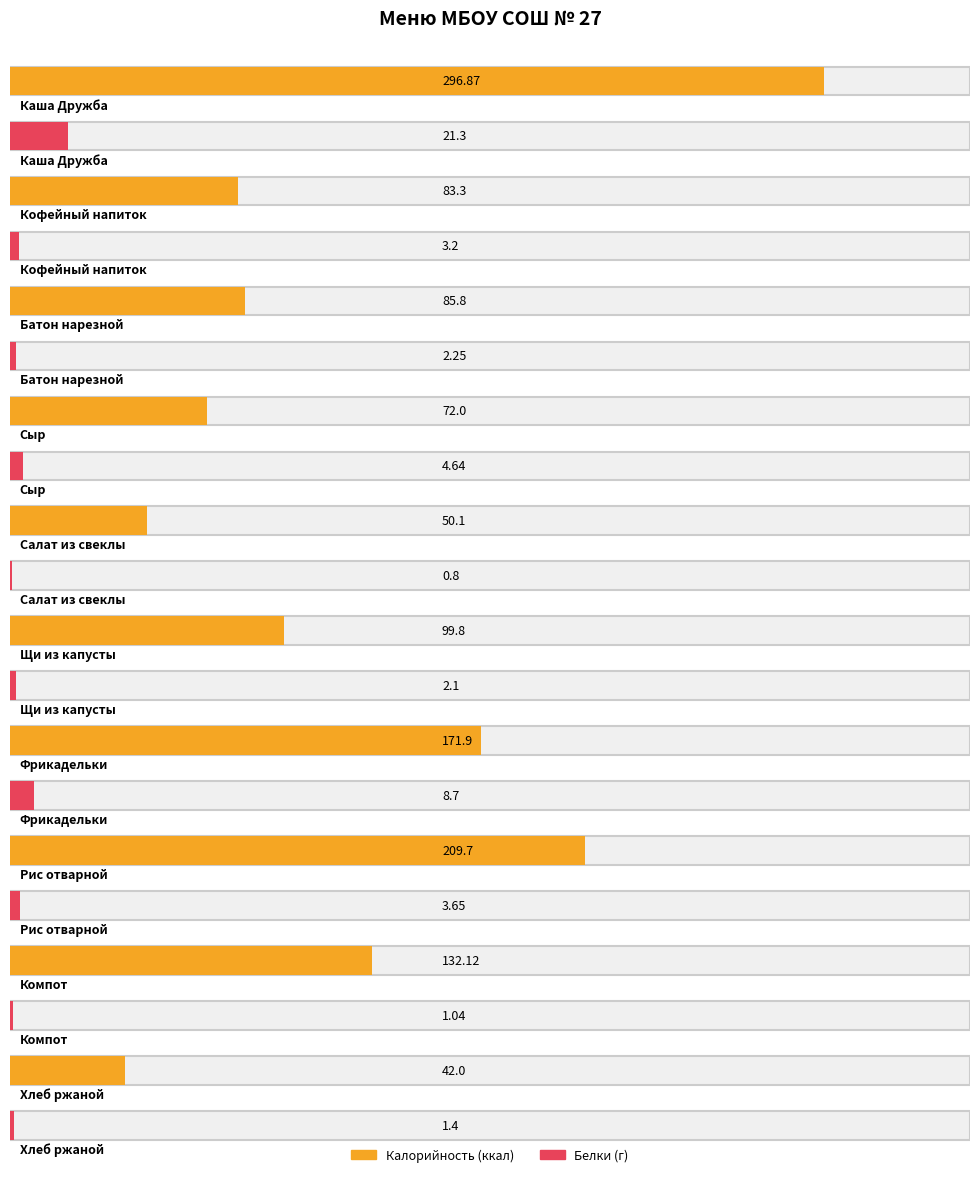

What is the total value across all series at Щи из капусты?

101.9